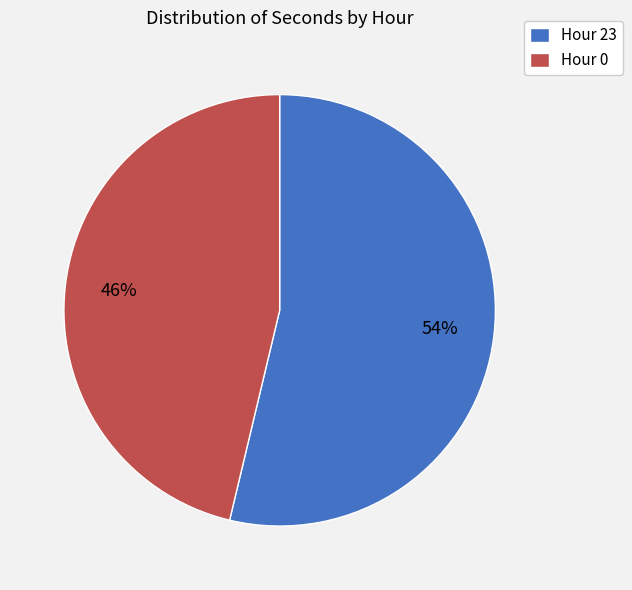

How many slices are in this pie chart?

2